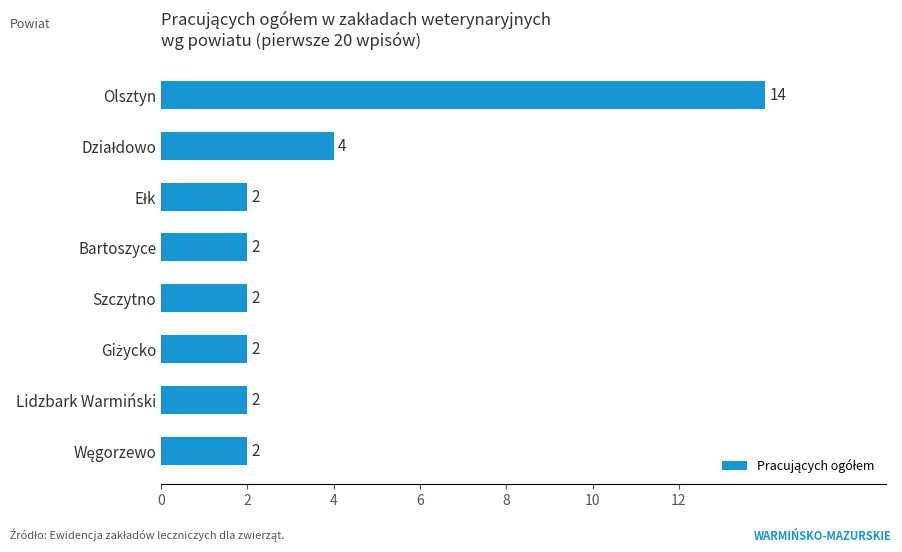

What is the change in value from Olsztyn to Szczytno?

-12